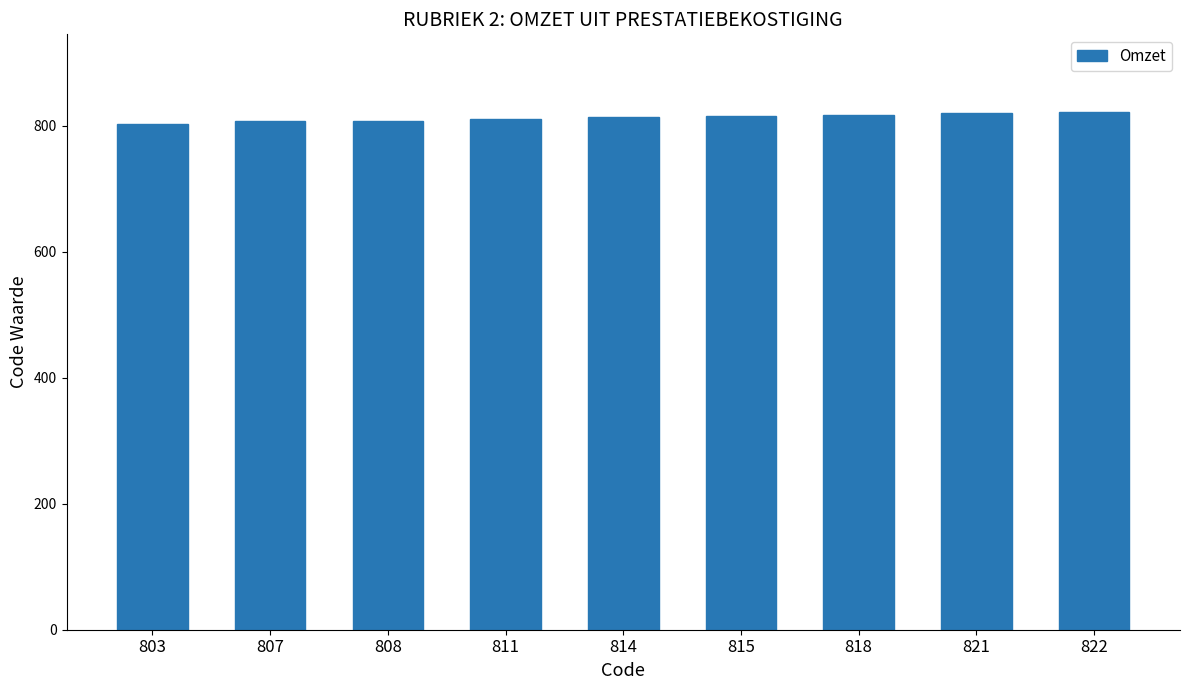

How many bars are there in total?

9